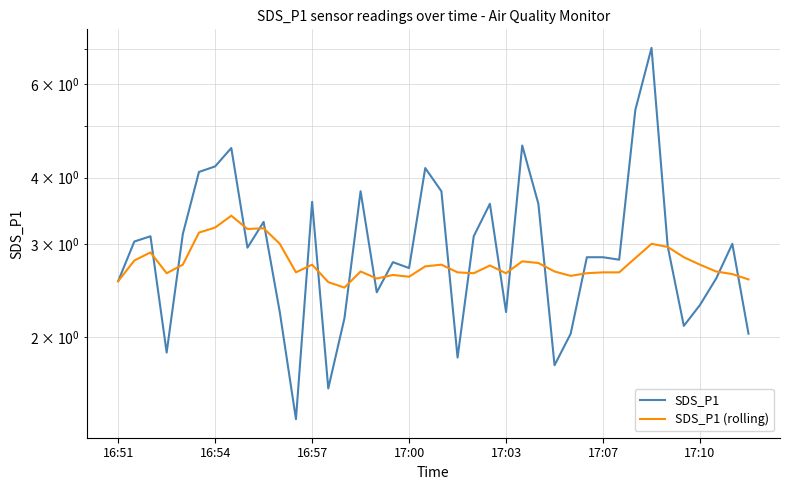

What is the highest value of the SDS_P1 (rolling) series?

3.4